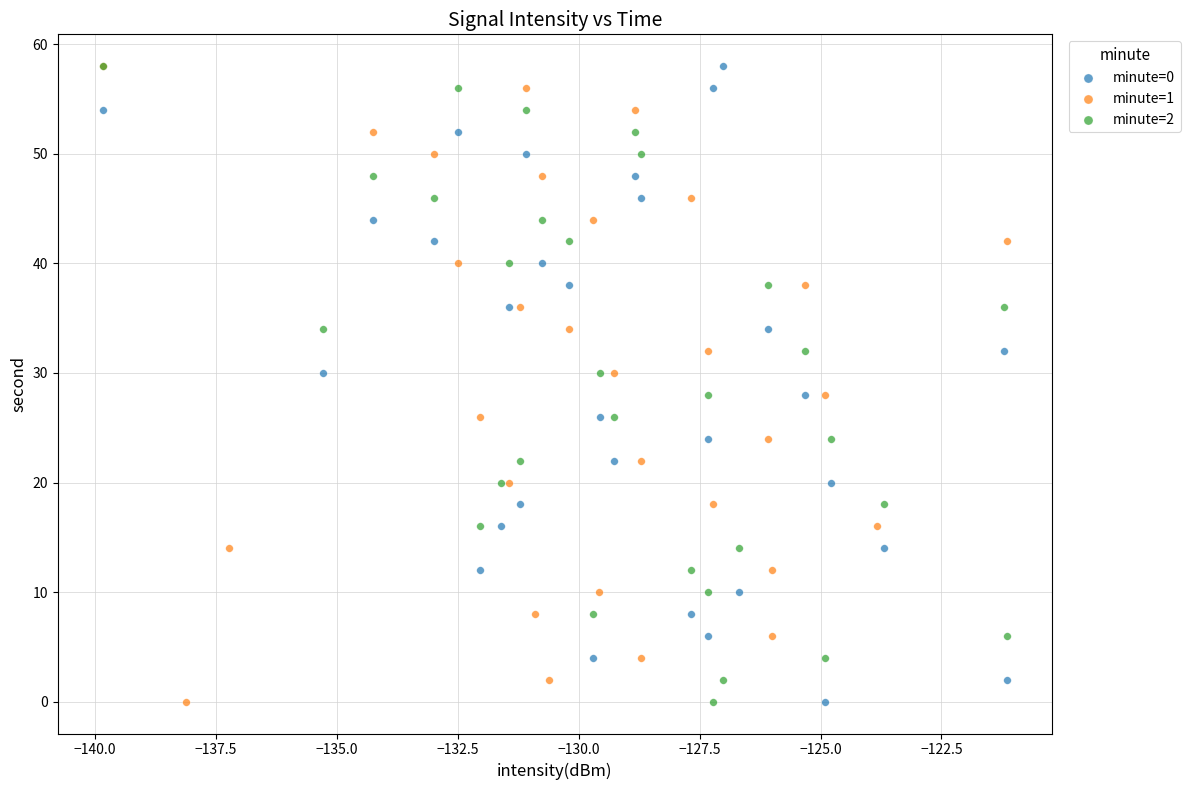

What are all the series names shown in the legend?

minute=0, minute=1, minute=2